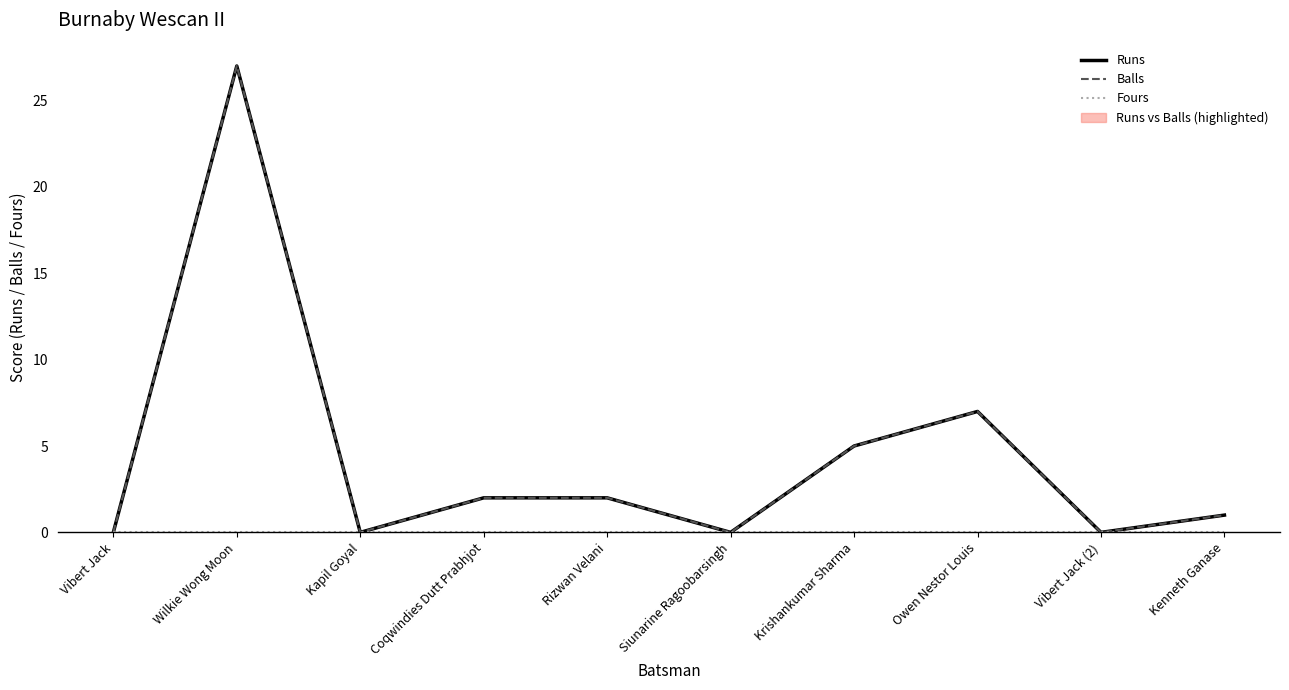

List the series in order of their peak value, lowest first.

Fours, Runs, Balls